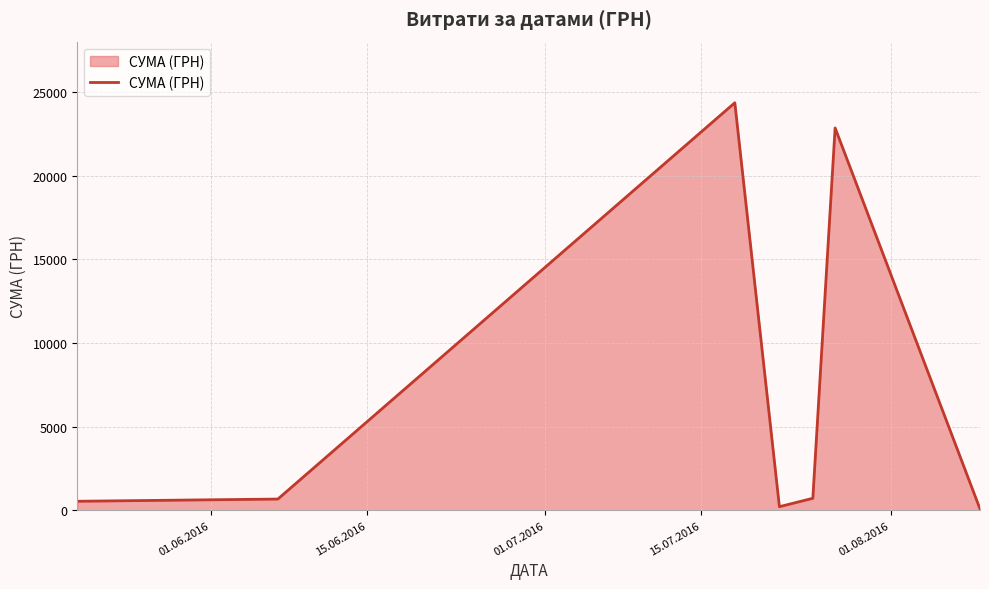

What is the difference between the second highest and minimum values?

22786.6